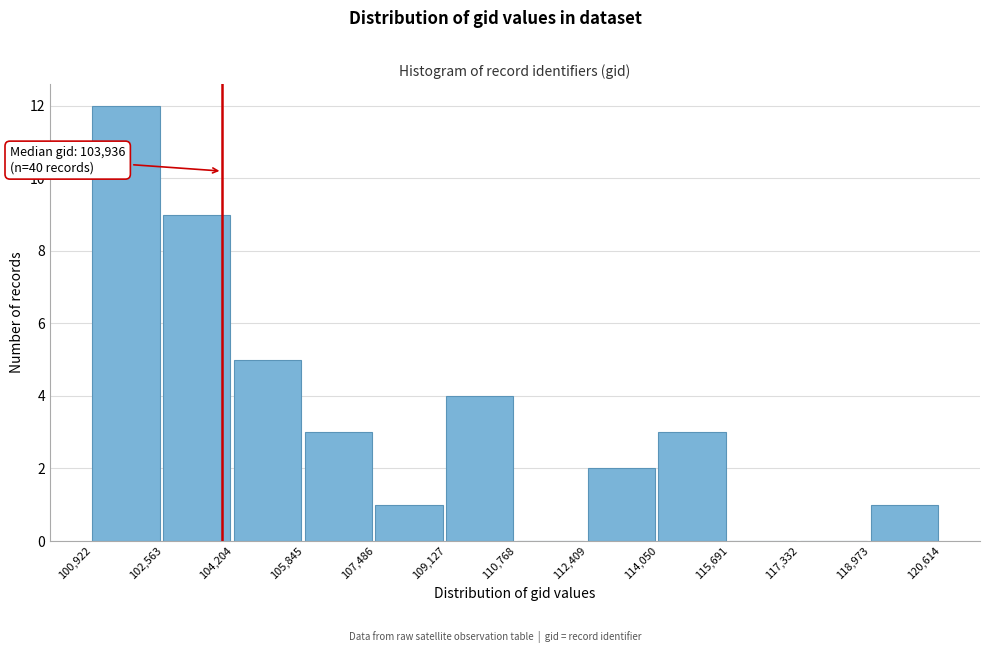

Over which range of the x-axis is the bar tallest?

100,922 to 102,563